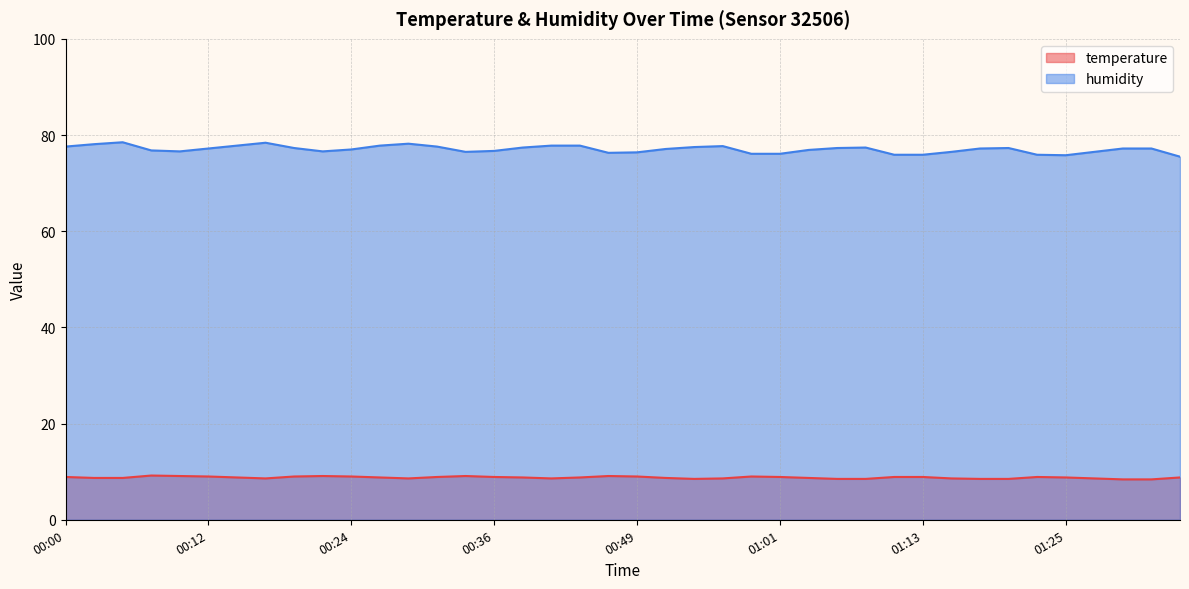

List the series in order of their overall mean, lowest first.

temperature, humidity